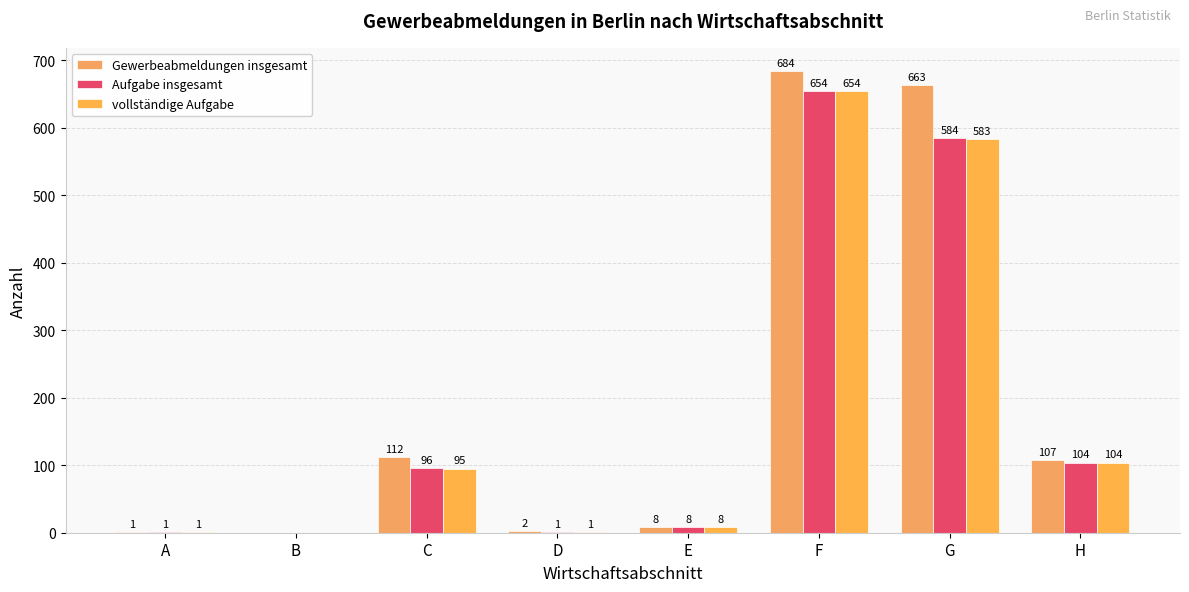

What is the sum of the Aufgabe insgesamt values at F and H?

758